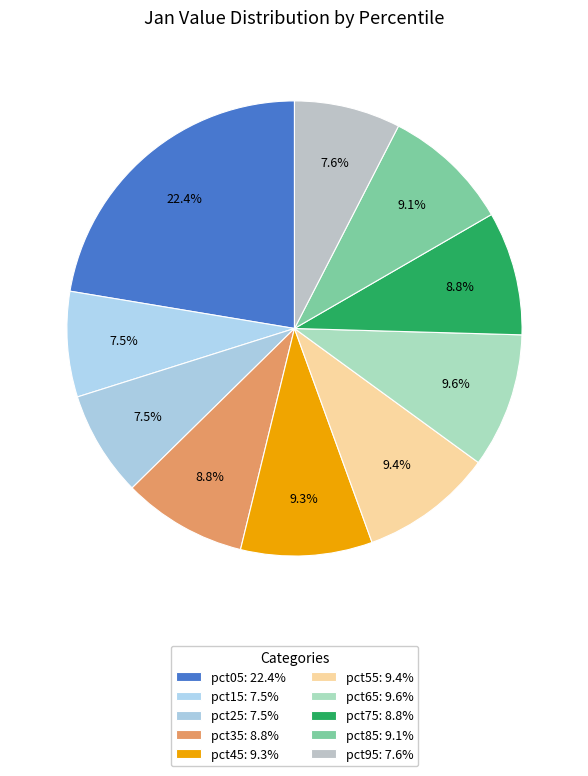

Does any single category account for the majority?

No